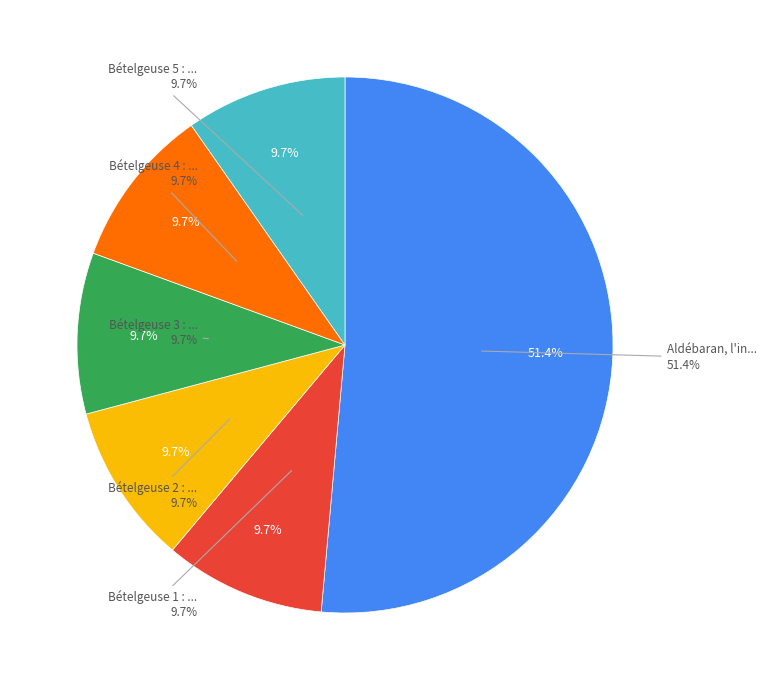

Do Bételgeuse 3 : L'Expédition and Bételgeuse 1 : La Planète together represent more than half of the pie?

No